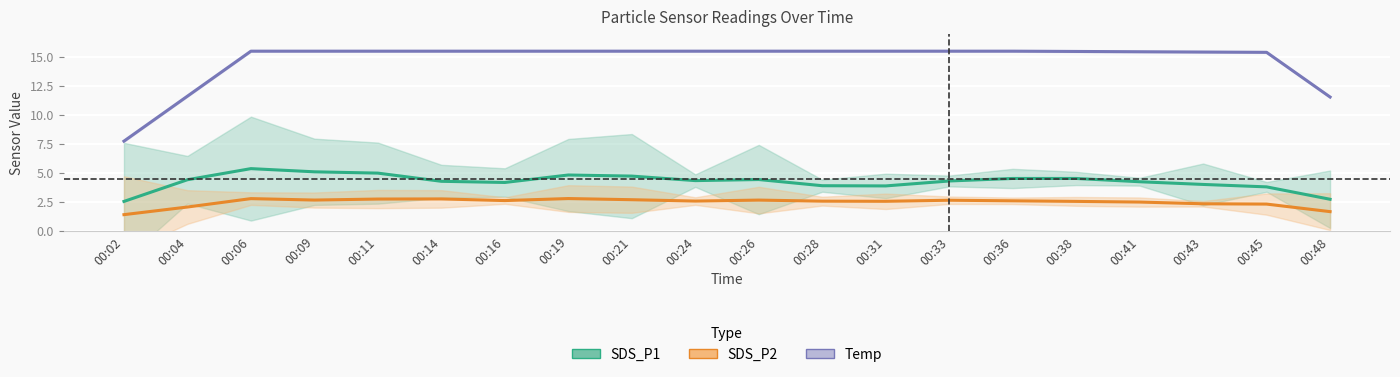

How many series are shown in this chart?

3